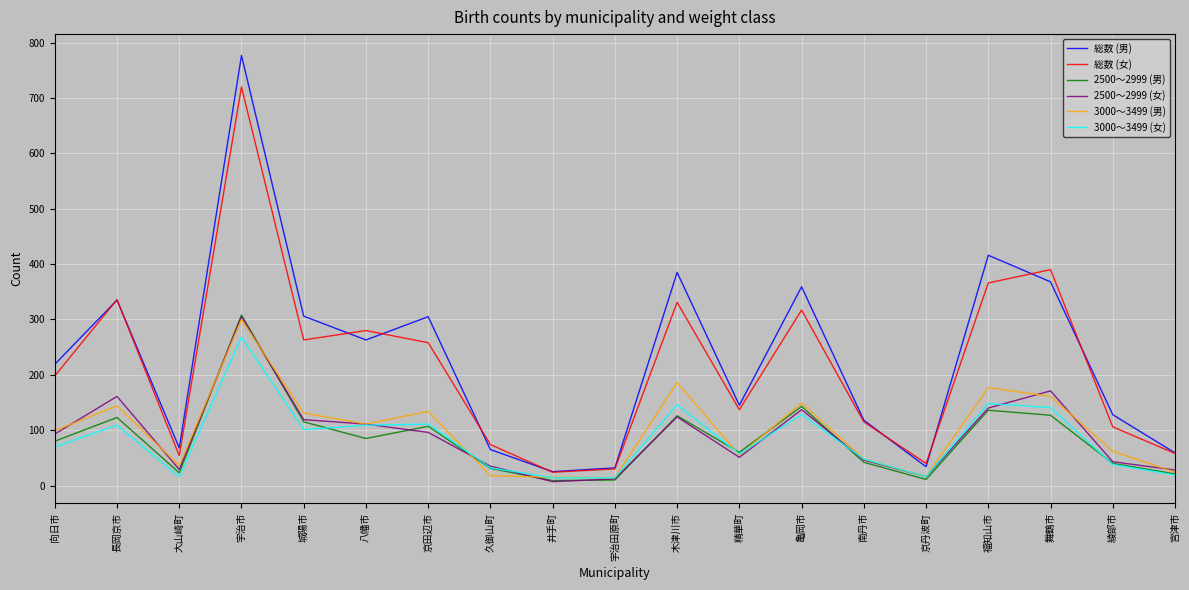

Which series has the widest spread of values?

総数 (男)